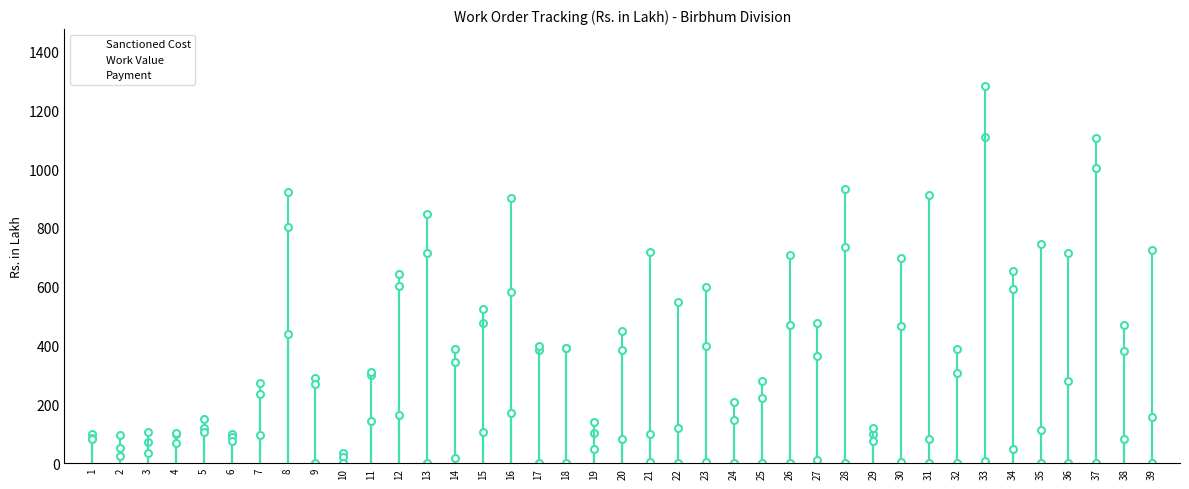

How many data points does each series have?

39